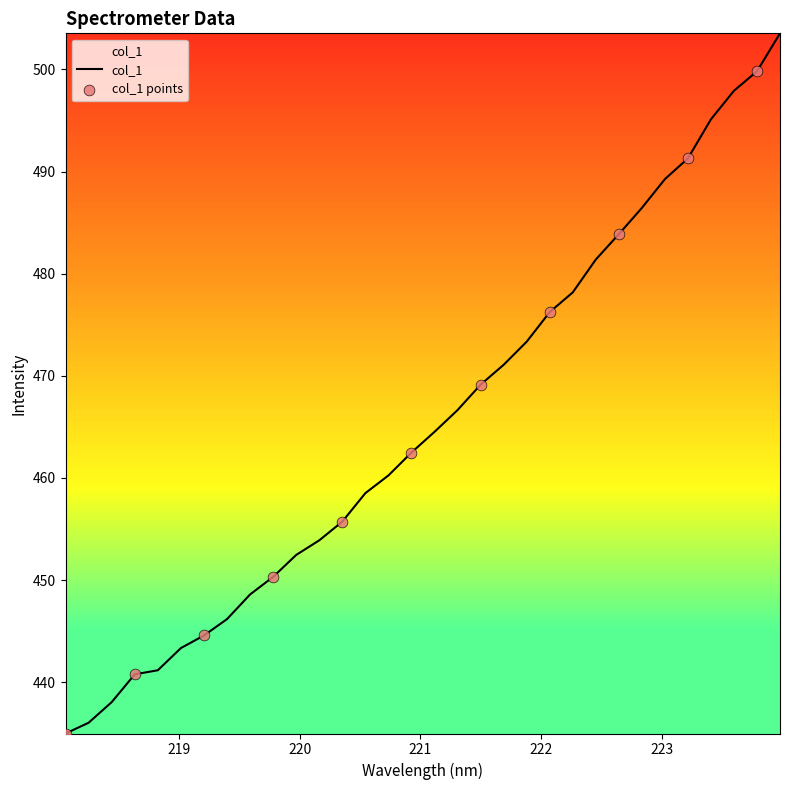

What is the maximum value shown in the chart?

503.5